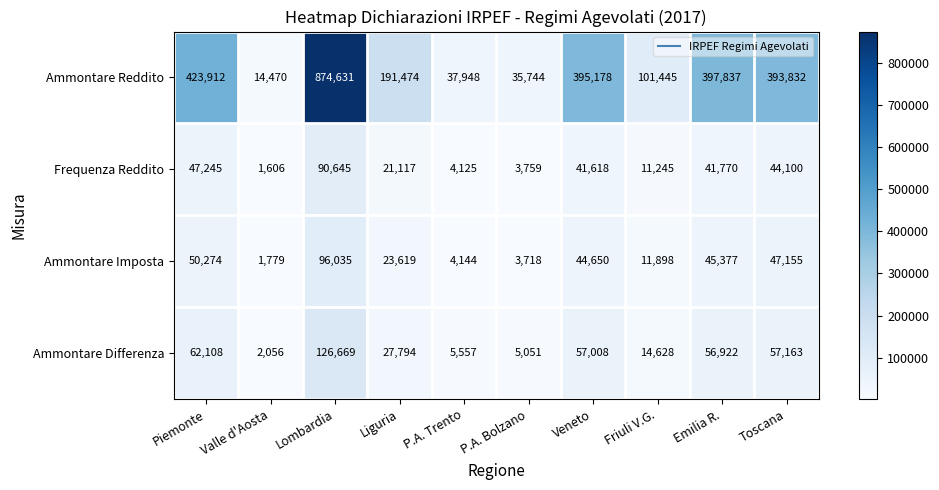

At how many categories does at least one series exceed 181904?

6